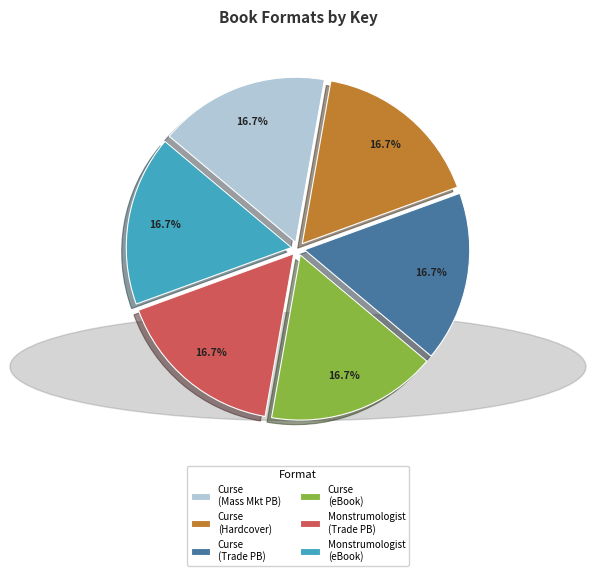

Is there any slice that represents more than half of the pie?

No